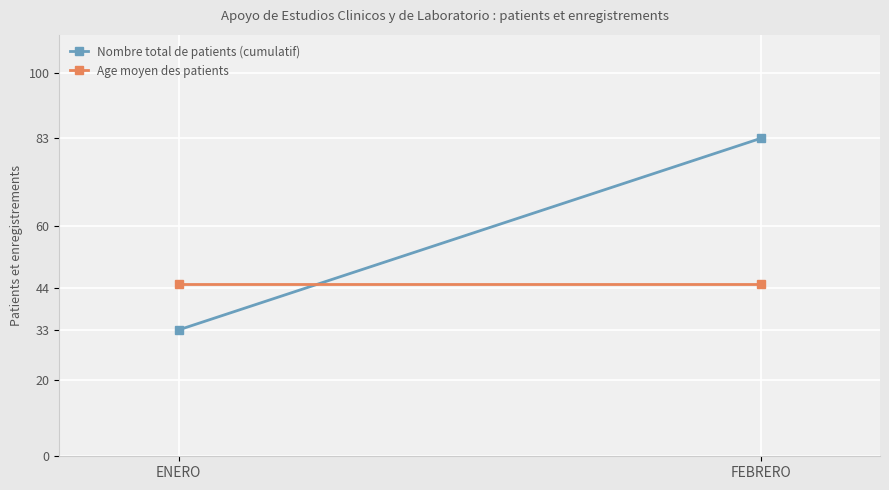

Where is Nombre total de patients (cumulatif) nearest to the value 58?

ENERO